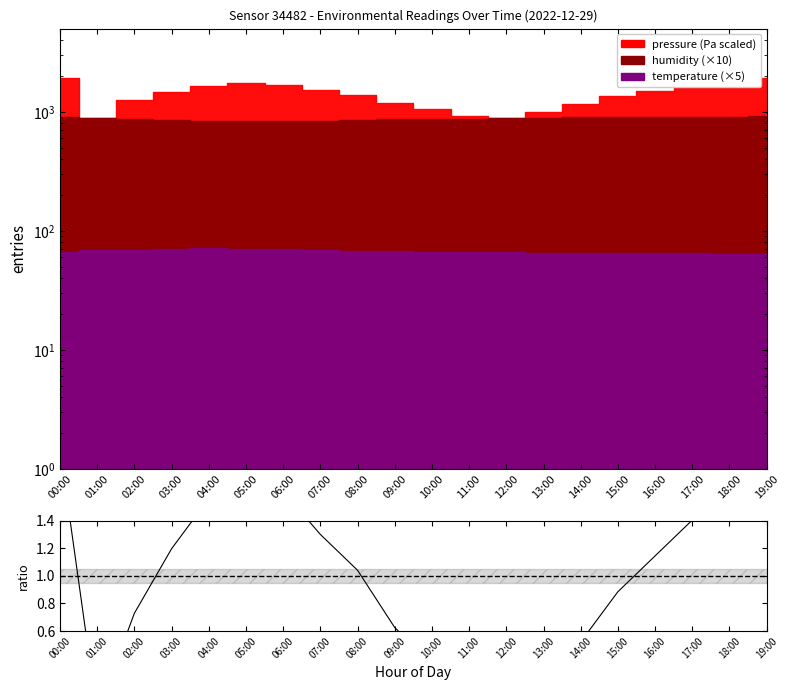

Rank the categories by value from highest to lowest.

00:00, 19:00, 05:00, 18:00, 06:00, 04:00, 17:00, 07:00, 03:00, 16:00, 08:00, 15:00, 02:00, 09:00, 14:00, 10:00, 13:00, 11:00, 01:00, 12:00